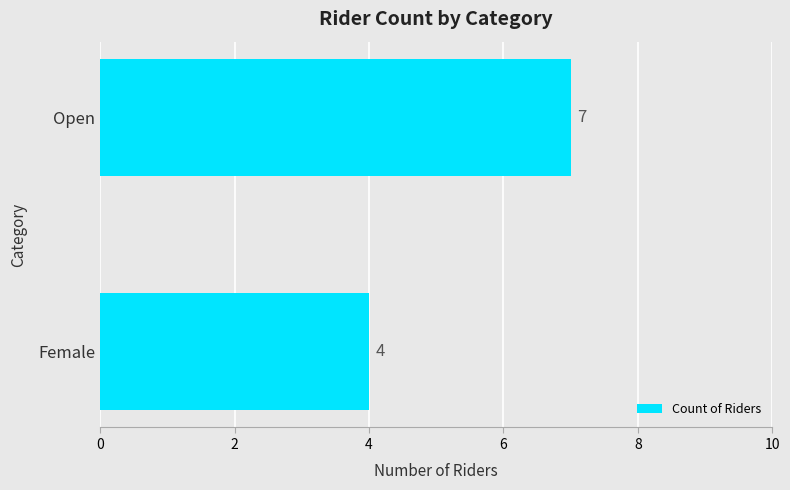

Is it true that the value at Open is 12?

False